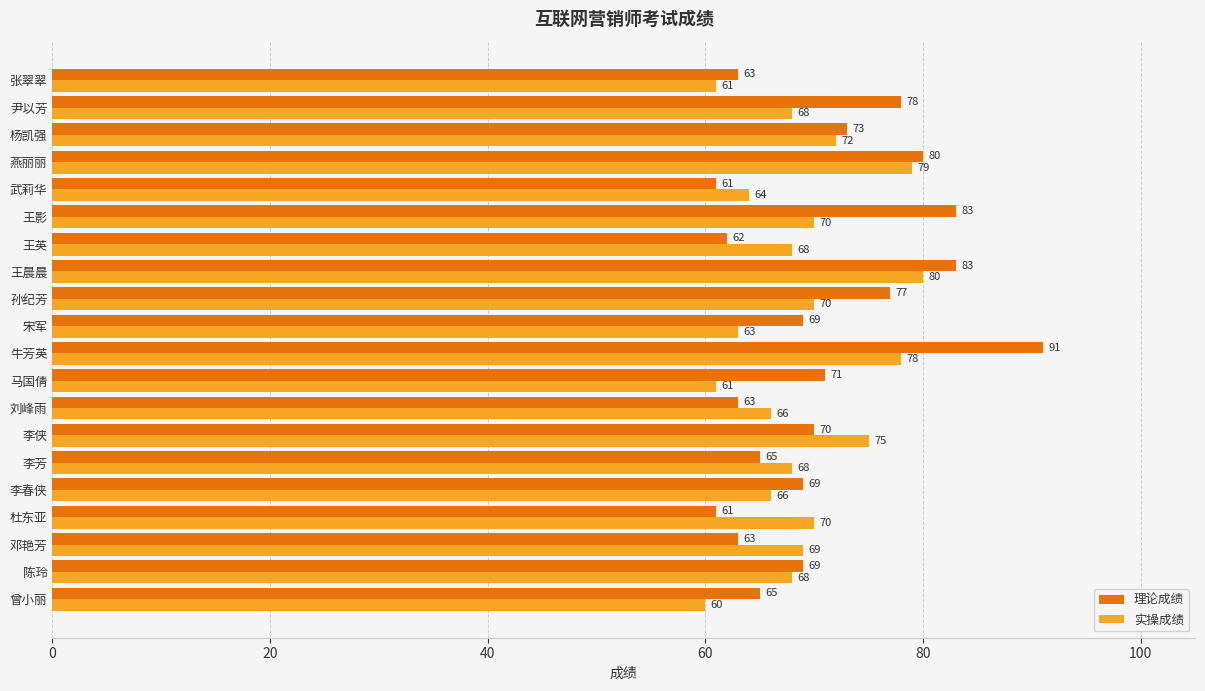

The 理论成绩 series shows 118 at 尹以芳. True or false?

False